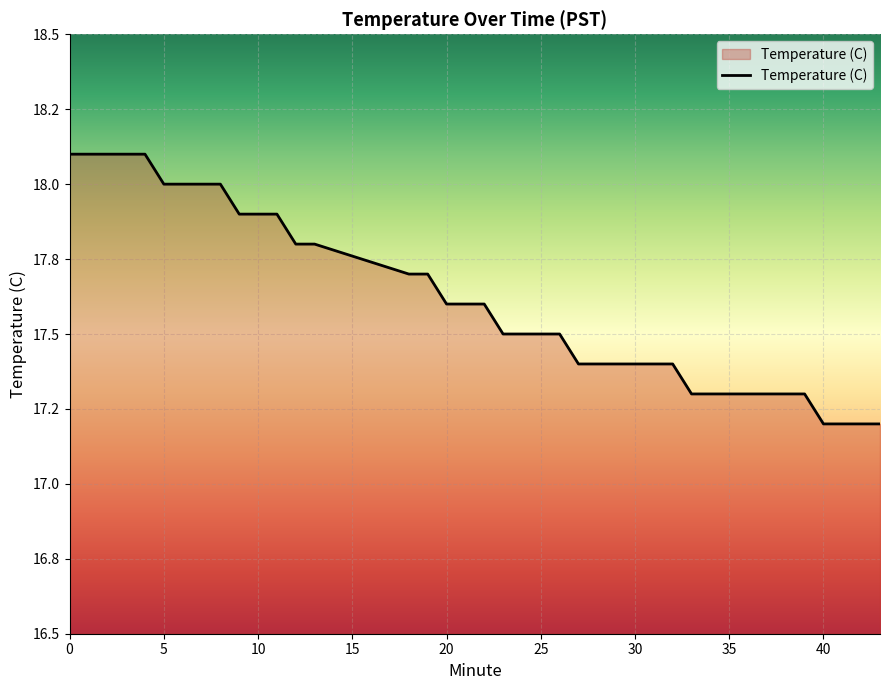

What is the maximum value shown in the chart?

18.1